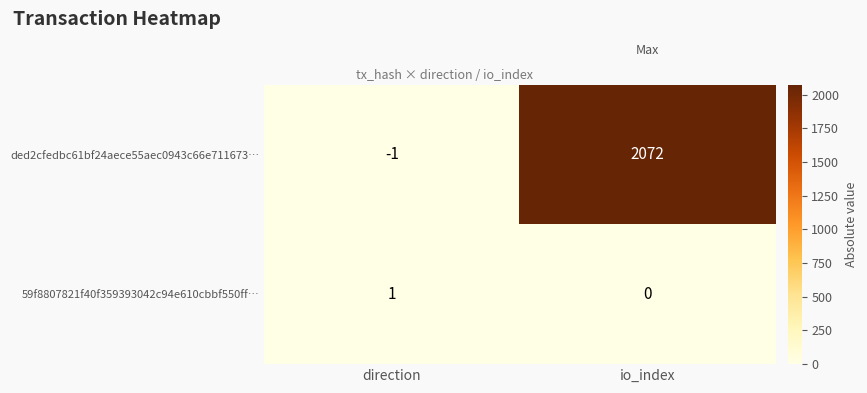

How many categories are shown in the chart?

2